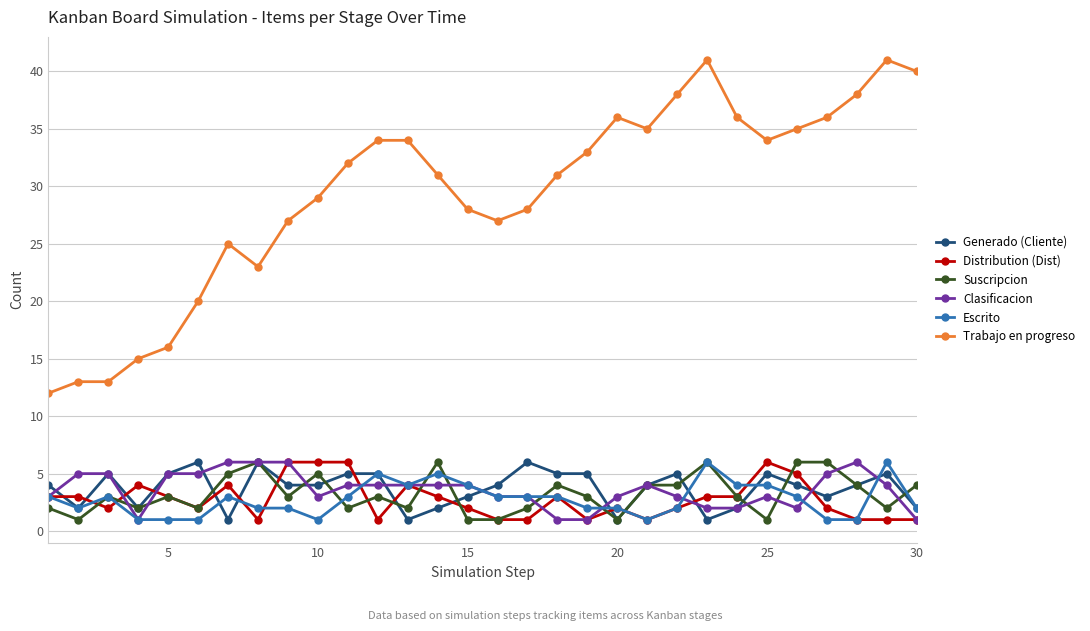

Which series has the widest spread of values?

Trabajo en progreso